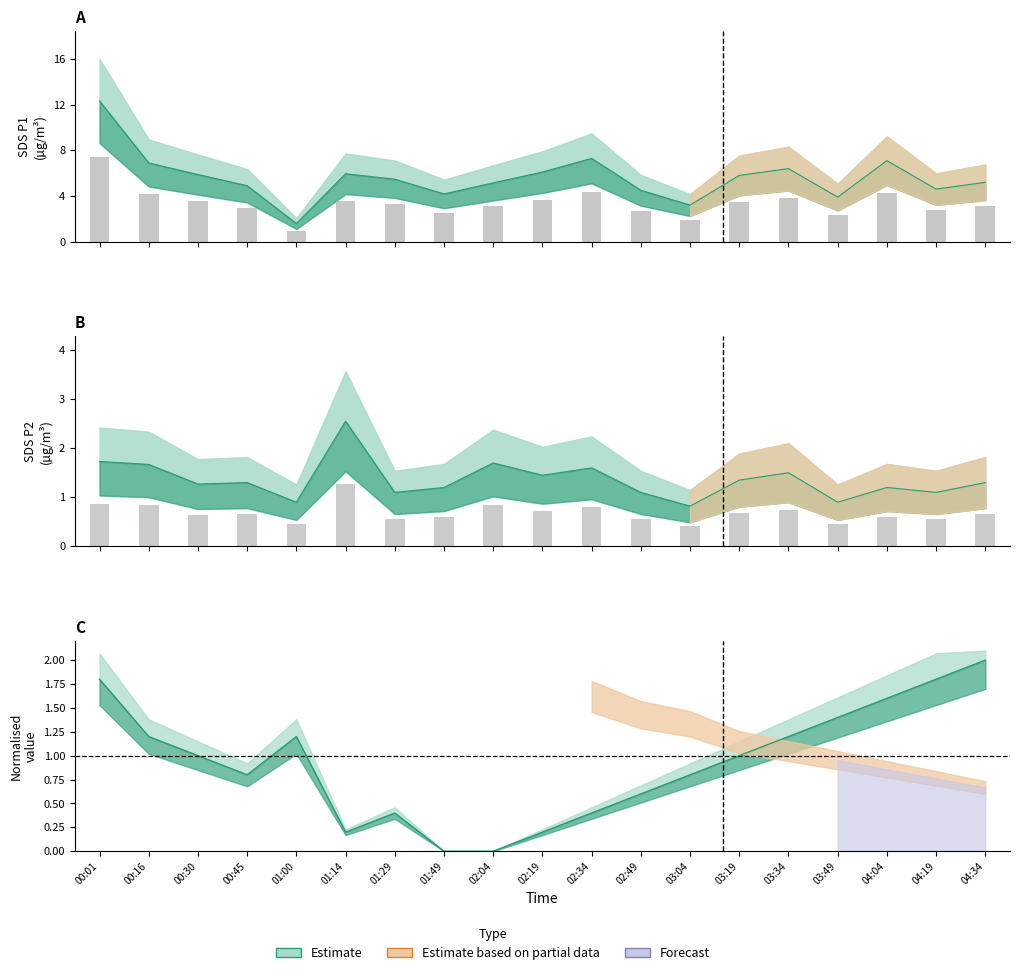

Which category has the highest value in the Temp series?

04:34